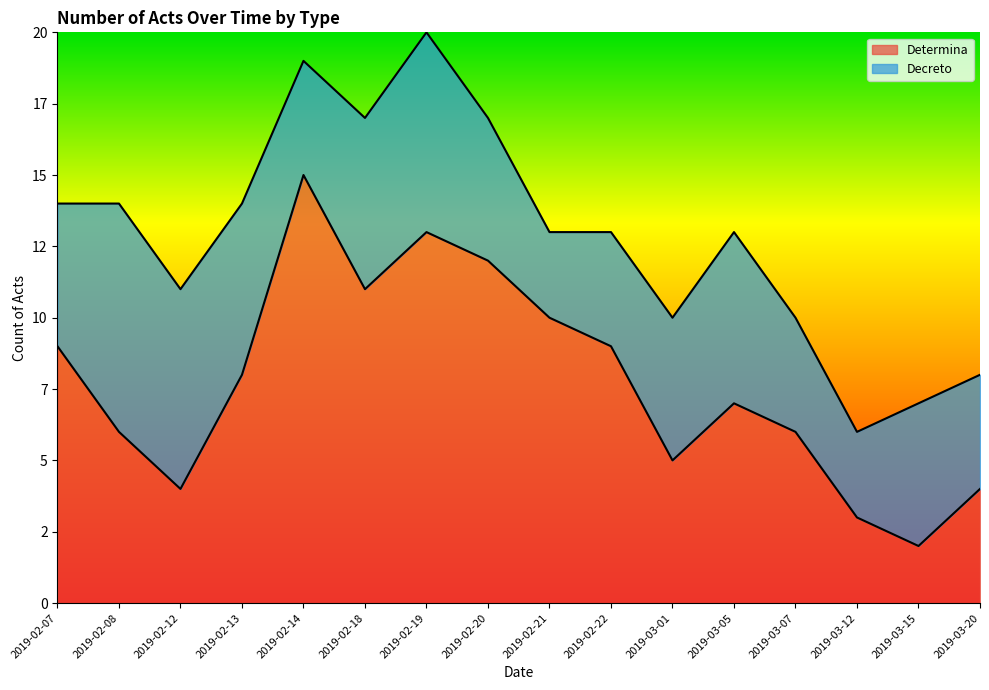

What is the label of the 3rd point from the right?

2019-03-12